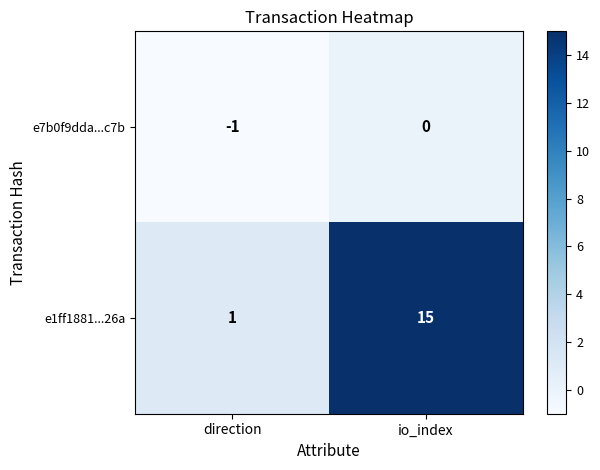

Which series has the largest total across all categories?

e1ff1881...26a